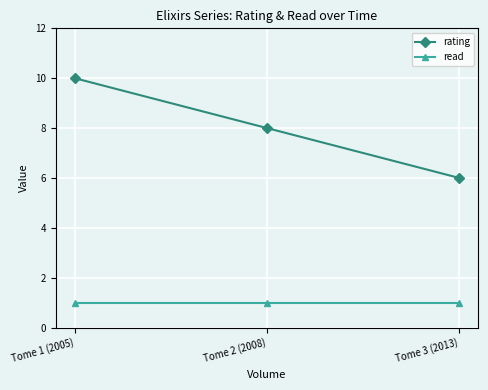

Read the rating value at Tome 1 (2005).

10